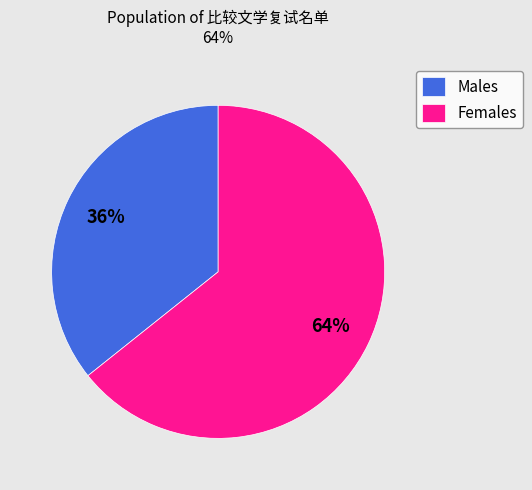

Between Males and Females, which is larger?

Females